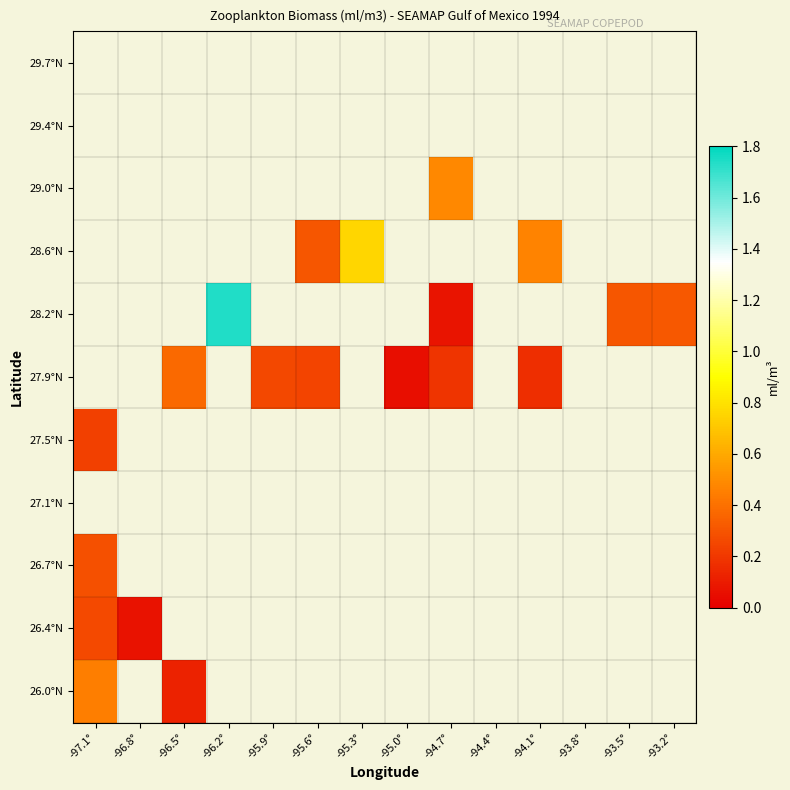

At which label does 26.0°N reach its minimum?

-96.5°